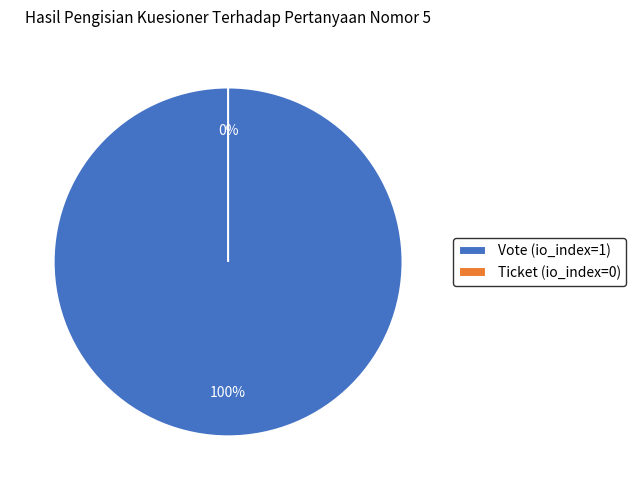

Does Ticket represent more than half of the total?

No